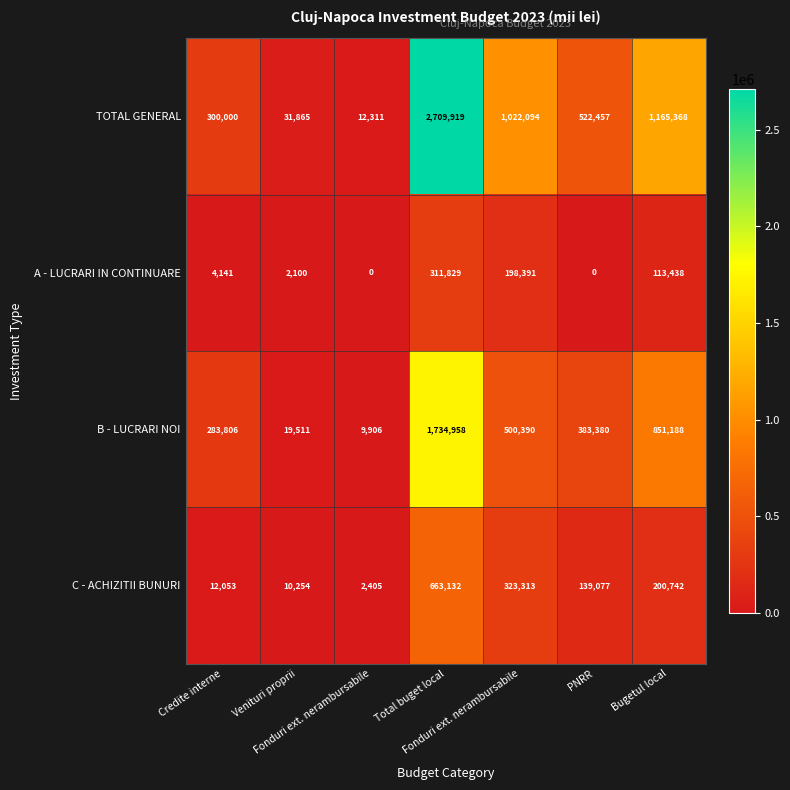

How many values in the C - ACHIZITII BUNURI series are below 139077?

3